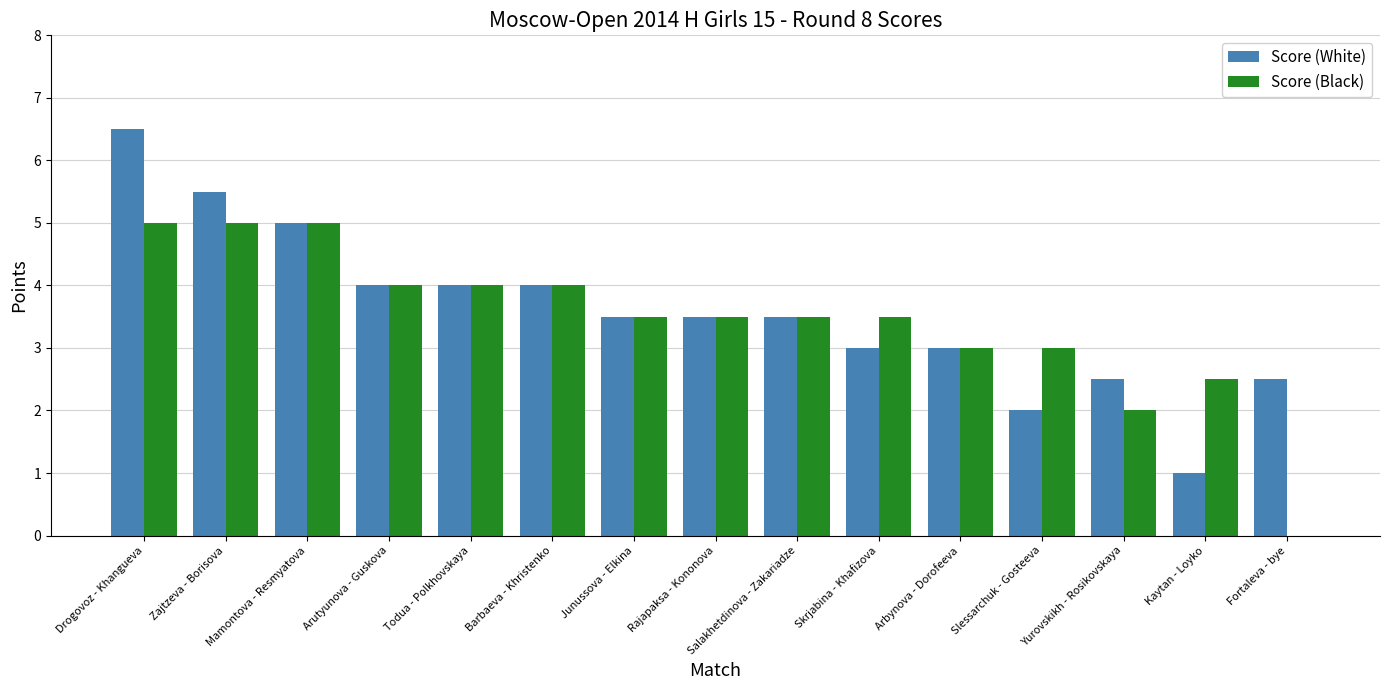

Reading left to right, list all the values displayed in this chart.

Score (White): 6.5	5.5	5.0	4.0	4.0	4.0	3.5	3.5	3.5	3.0	3.0	2.0	2.5	1.0	2.5
Score (Black): 5.0	5.0	5.0	4.0	4.0	4.0	3.5	3.5	3.5	3.5	3.0	3.0	2.0	2.5	0.0